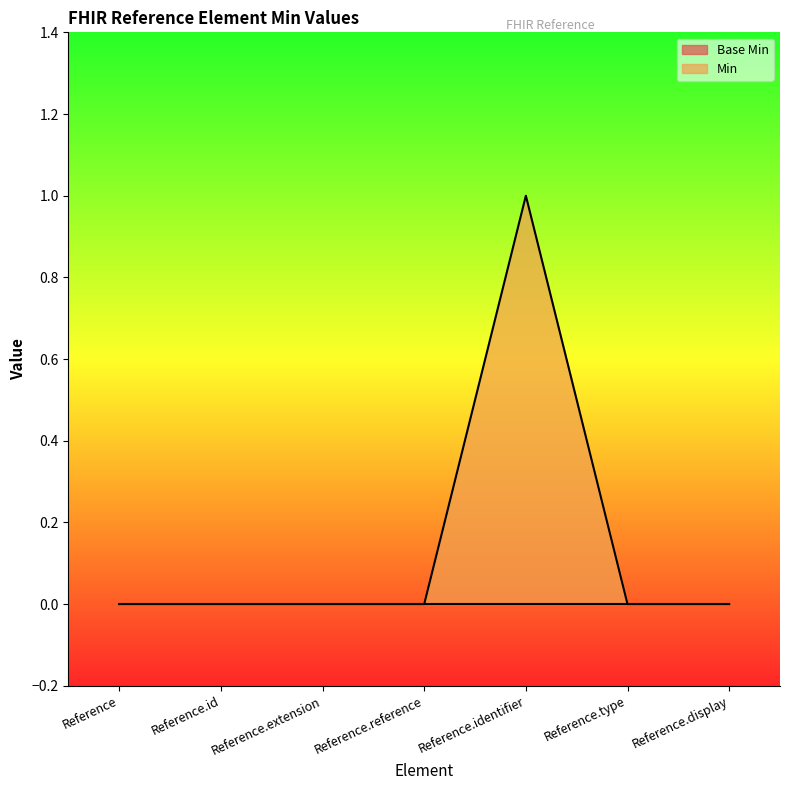

Is it true that the value at Reference.type is 0?

False